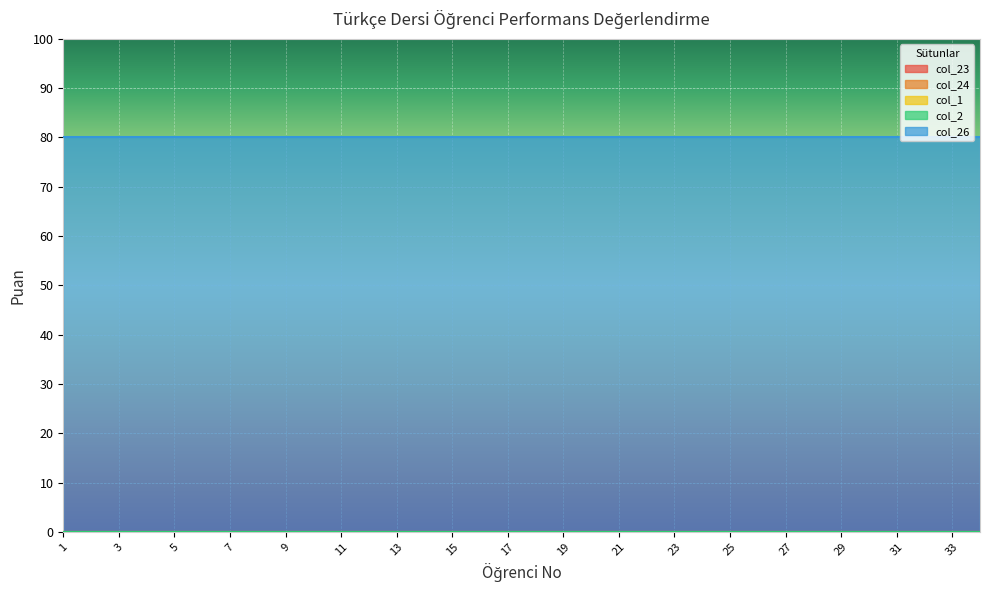

List the labels in order of col_23 value, largest first.

1, 2, 3, 4, 5, 6, 7, 8, 9, 10, 11, 12, 13, 14, 15, 16, 17, 18, 19, 20, 21, 22, 23, 24, 25, 26, 27, 28, 29, 30, 31, 32, 33, 34